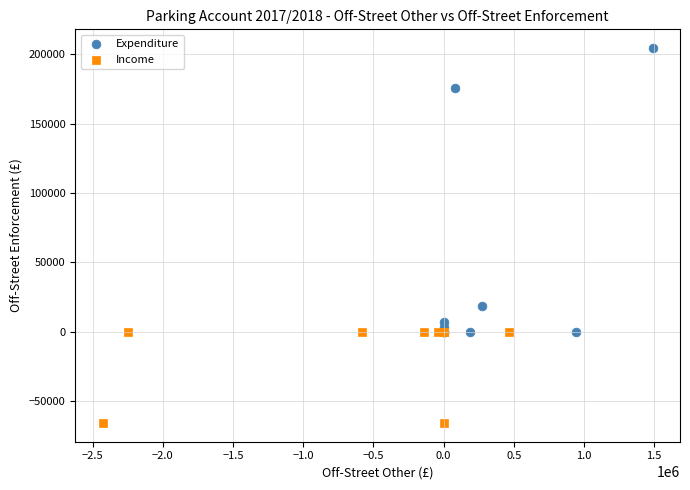

Which series has the widest spread of Y values?

Expenditure